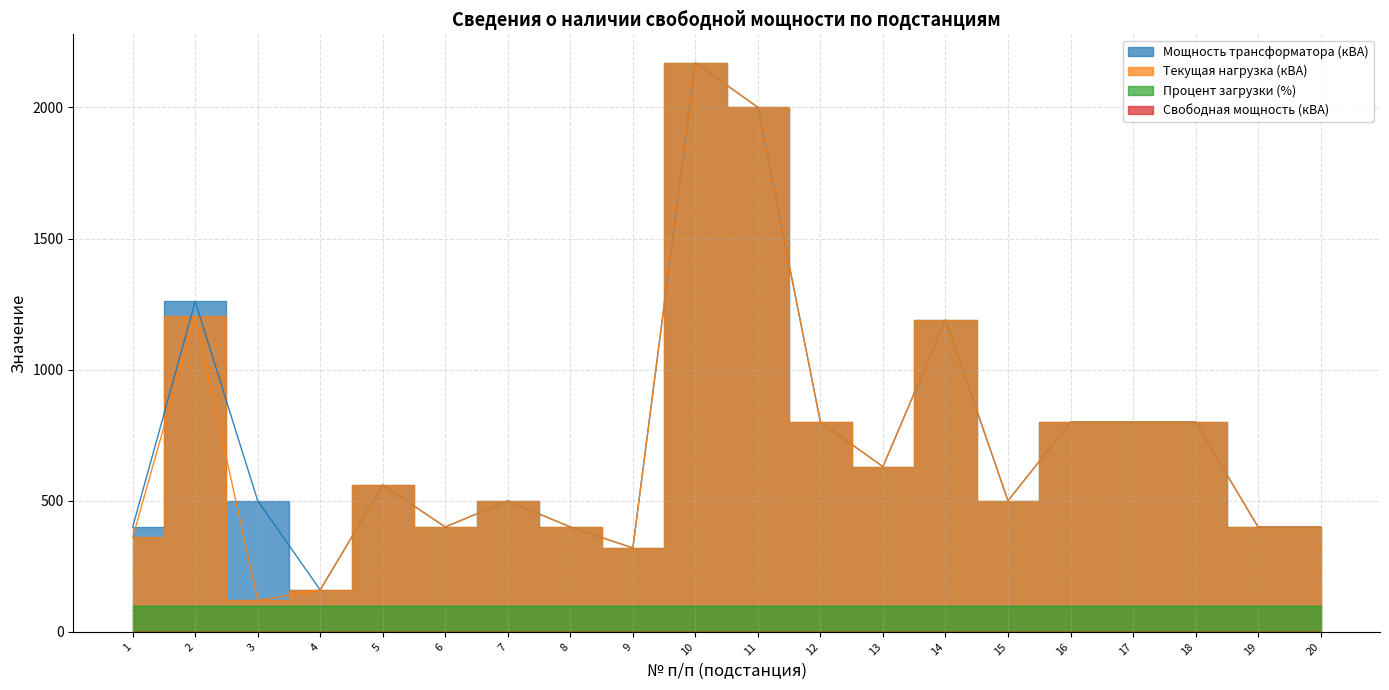

True or false: Текущая нагрузка (кВА) has a value of 369 at 14.

False